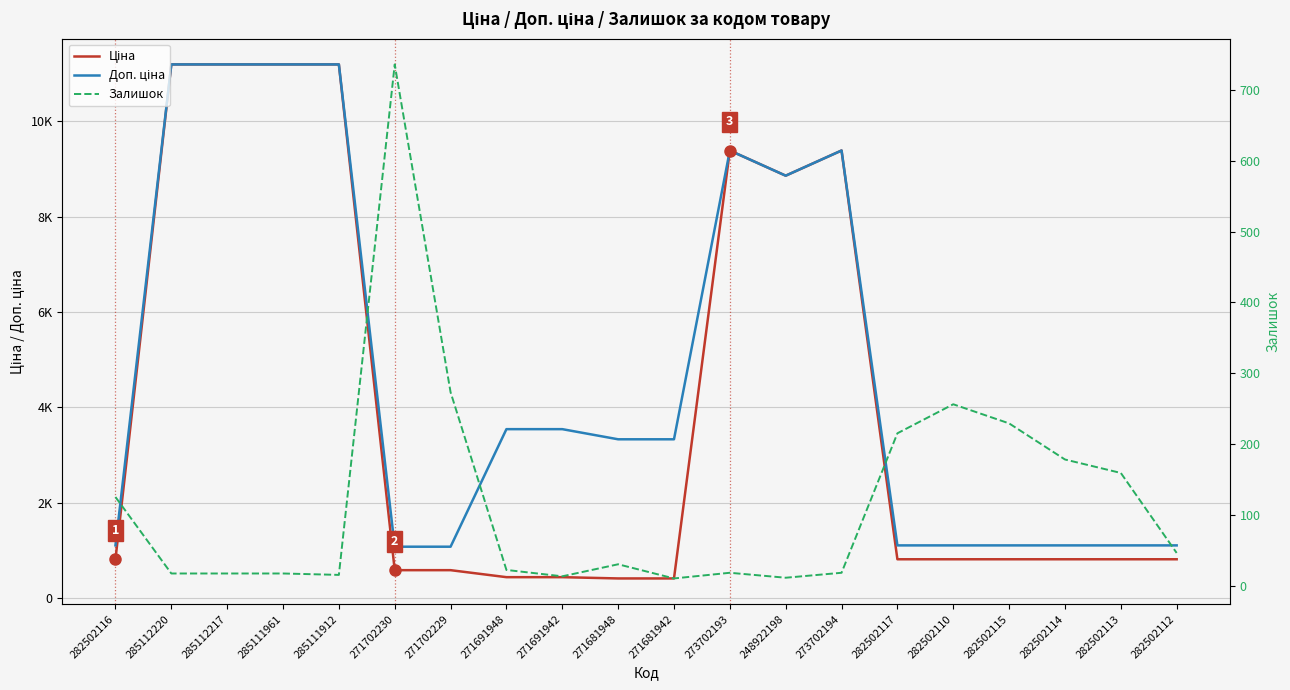

Reading right to left, list all the values displayed in this chart.

Ціна: 818.5	818.5	818.5	818.5	818.5	818.5	9384.0	8856.7	9384.0	416.6	416.6	443.1	443.1	589.9	589.9	11188.2	11188.2	11188.2	11188.2	818.5
Доп. ціна: 1109.2	1109.2	1109.2	1109.2	1109.2	1109.2	9384.0	8856.7	9384.0	3332.5	3332.5	3545.0	3545.0	1081.7	1081.7	11188.2	11188.2	11188.2	11188.2	1109.2
Залишок: 46.0	159.0	178.0	229.0	256.0	215.0	18.0	11.0	18.0	10.0	30.0	13.0	22.0	273.0	736.0	15.0	17.0	17.0	17.0	125.0